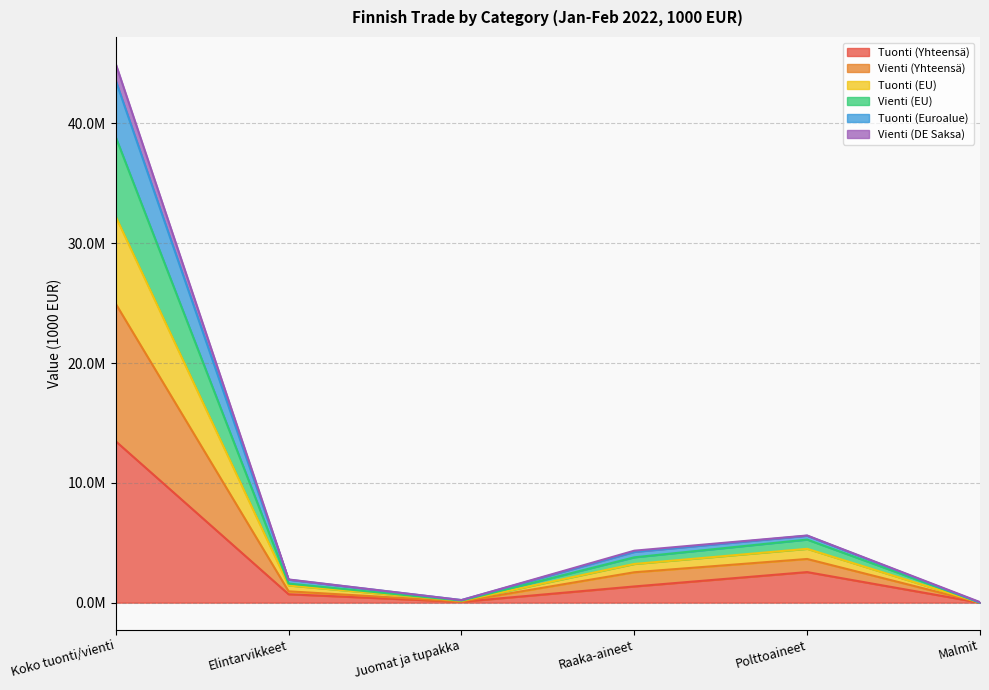

How many interior local valleys does the Vienti (Yhteensä) series have?

1